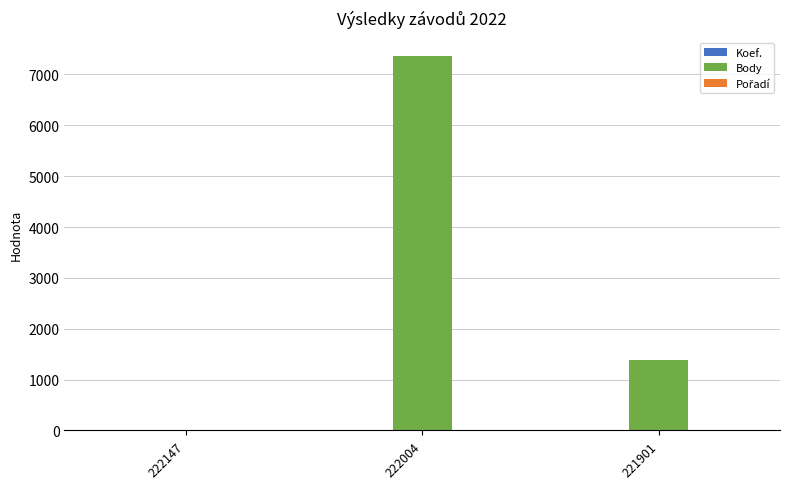

The value of Body at 222147 is 3600. True or false?

False